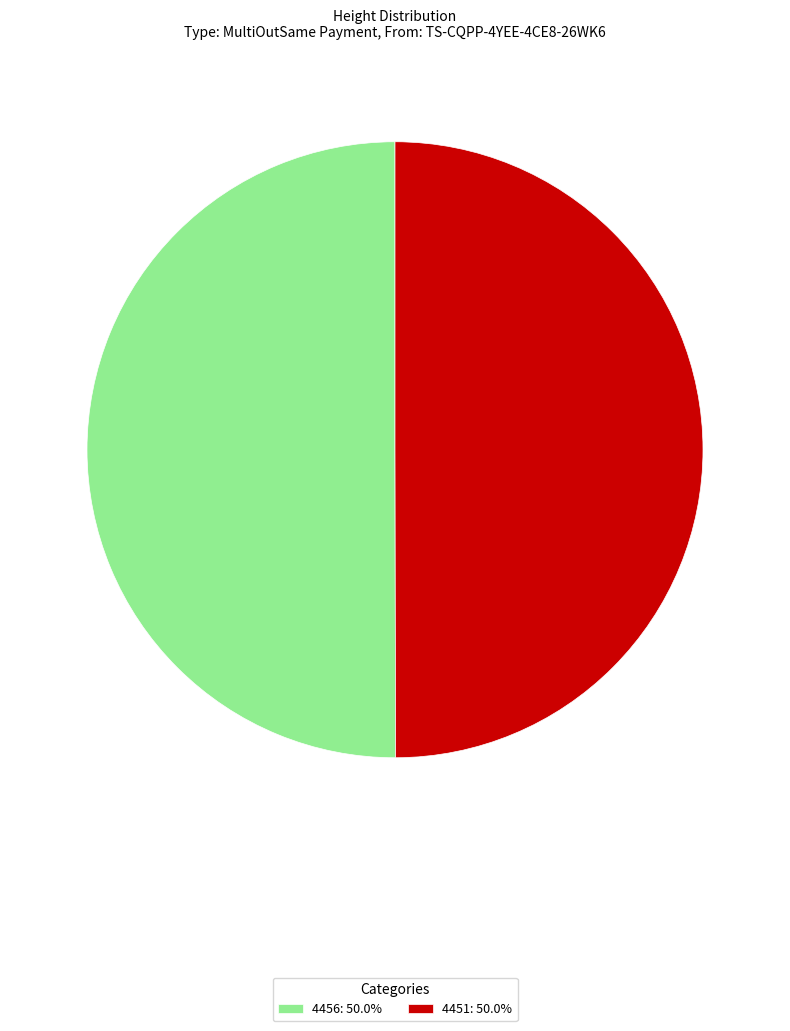

Combined, do 4451: 50.0% and 4456: 50.0% account for over 50%?

Yes